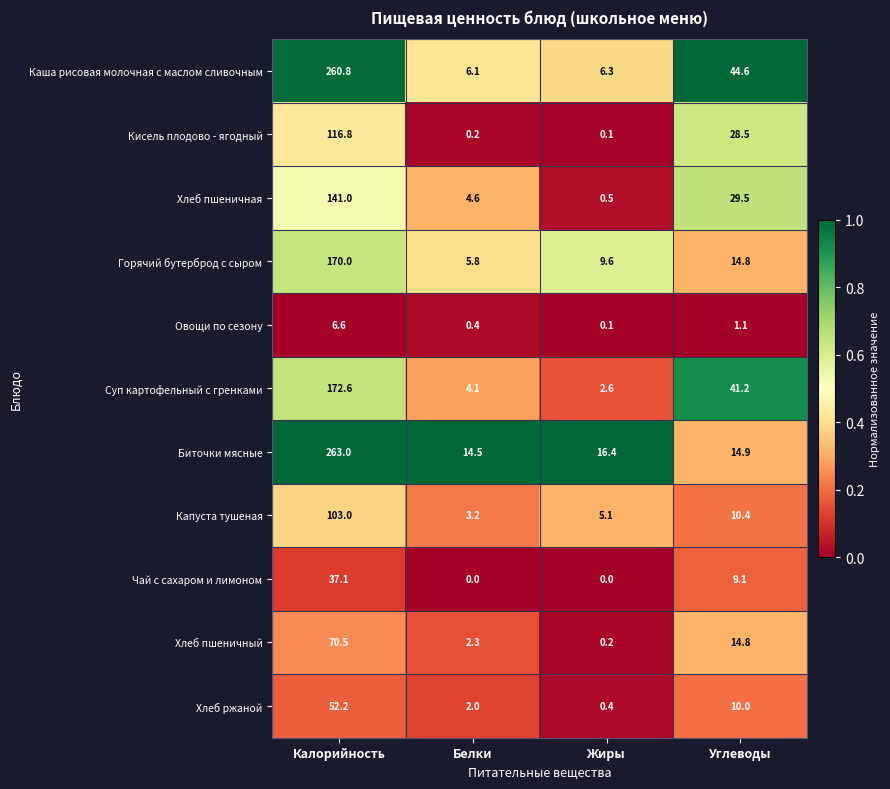

How many data points in Капуста тушеная are less than 10?

2